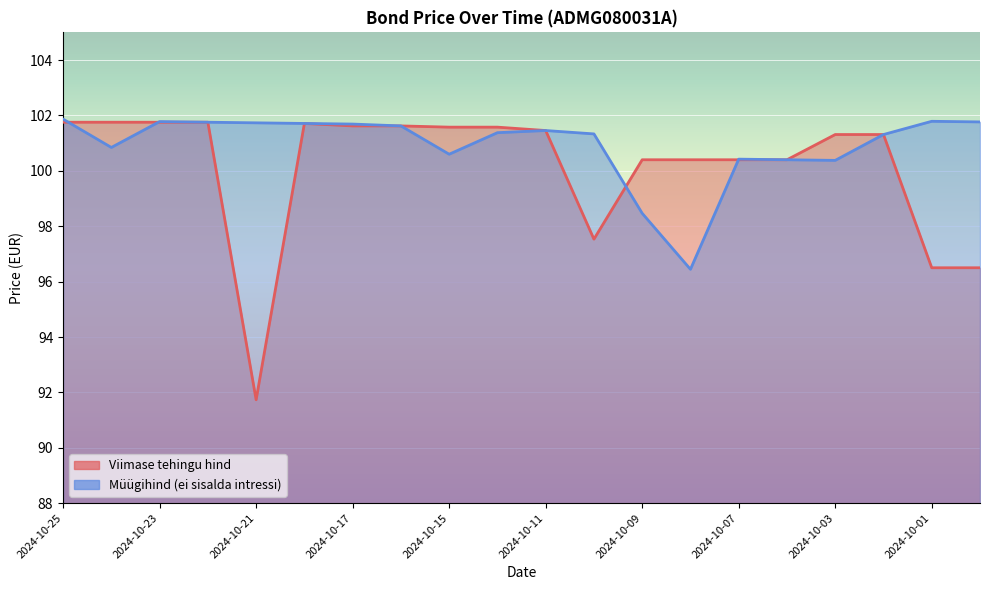

Read the Müügihind (ei sisalda intressi) value at 2024-10-16.

101.6